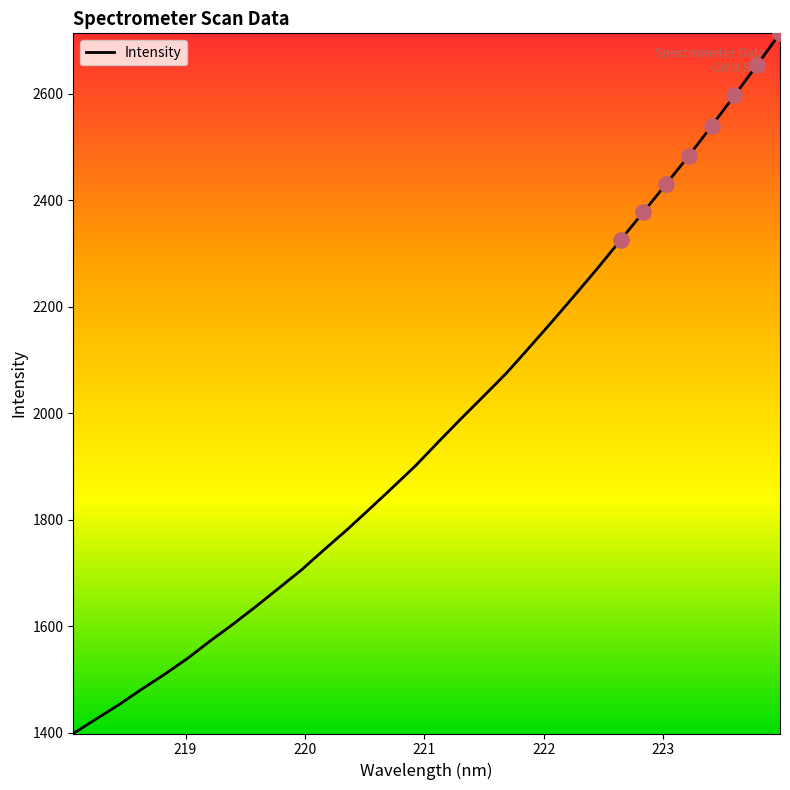

What is the difference between the maximum and minimum values?

1314.2